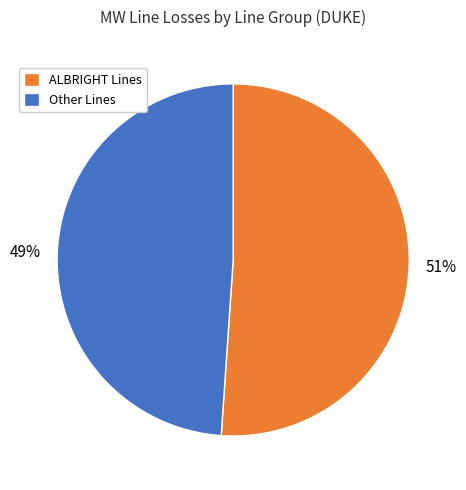

Between ALBRIGHT Lines and Other Lines, which is larger?

ALBRIGHT Lines